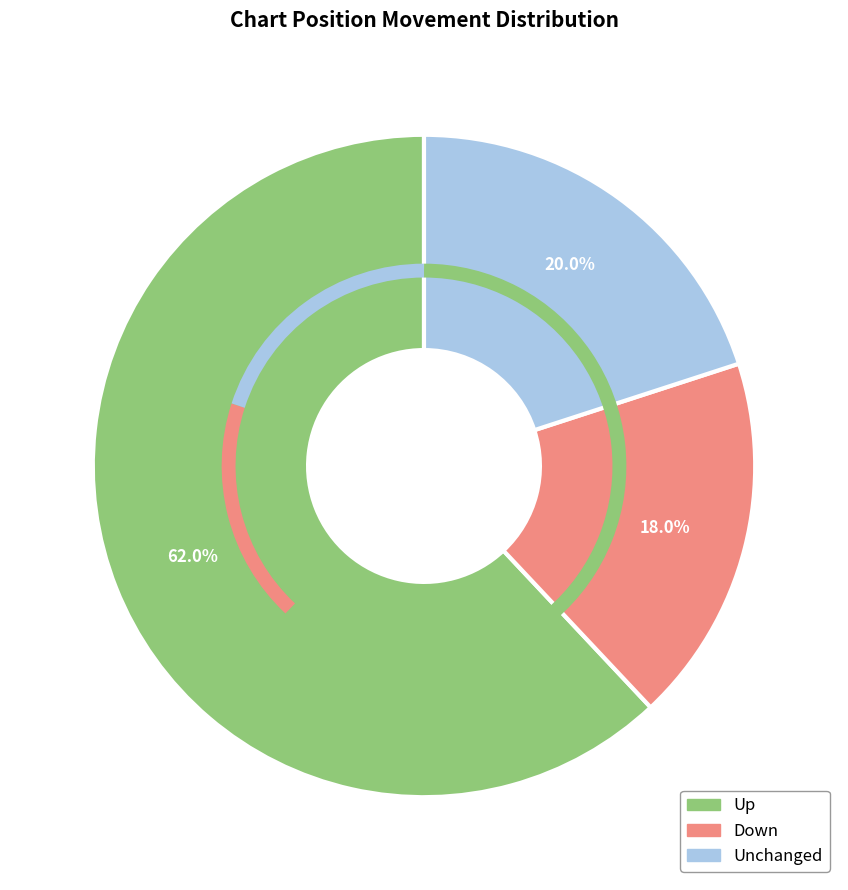

Does any single category account for the majority?

Yes